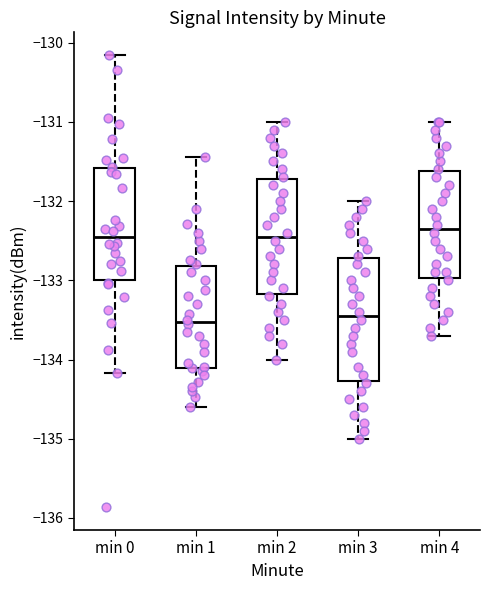

Where is the upper edge of the box for min 2 on the y-axis? The values are not printed on the chart, so give them approximately, as read against the axis.

-131.7